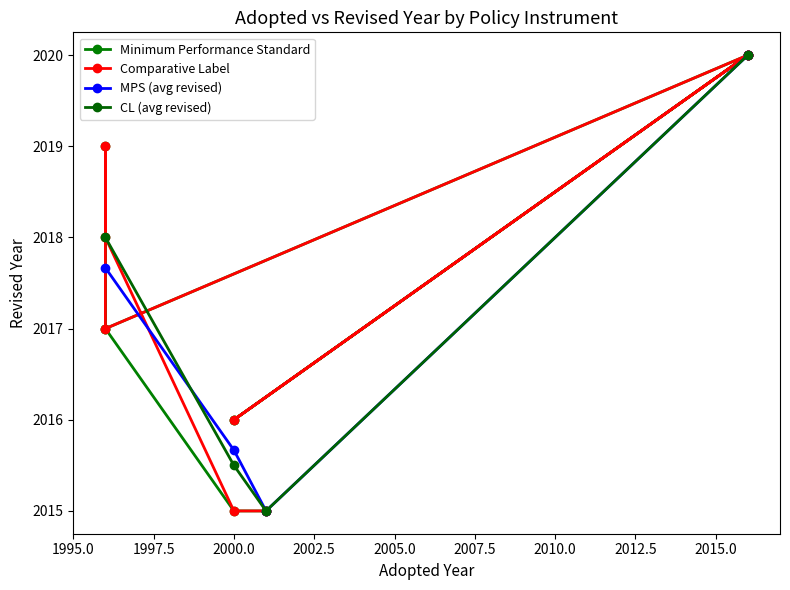

What is the lowest value of the MPS (avg revised) series?

2015.0